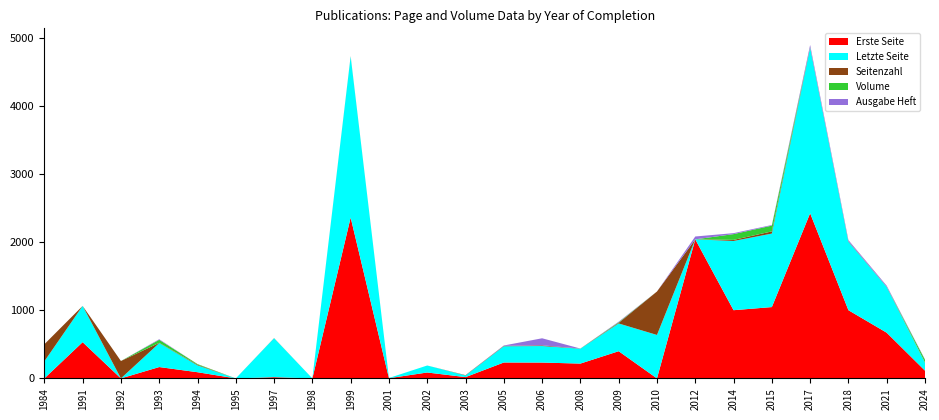

Reading right to left, transcribe all the data shown in this chart.

Erste Seite: 114	672	1003	2429	1049	1003	2045	0	400	218	233	234	19	87	3	2366	0	18	0	91	167	0	533	0
Letzte Seite: 117	674	1008	2435	1081	1018	0	639	408	219	243	239	24	103	3	2369	0	573	0	101	352	0	533	251
Seitenzahl: 4	3	6	7	32	16	0	639	9	2	10	6	5	0	0	4	0	2	0	10	4	256	0	251
Volume: 39	0	0	0	85	85	0	0	9	0	0	0	0	0	0	0	0	0	0	9	45	0	0	0
Ausgabe Heft: 5	14	17	32	9	14	42	0	8	0	104	5	0	0	0	0	0	0	0	0	8	0	0	0